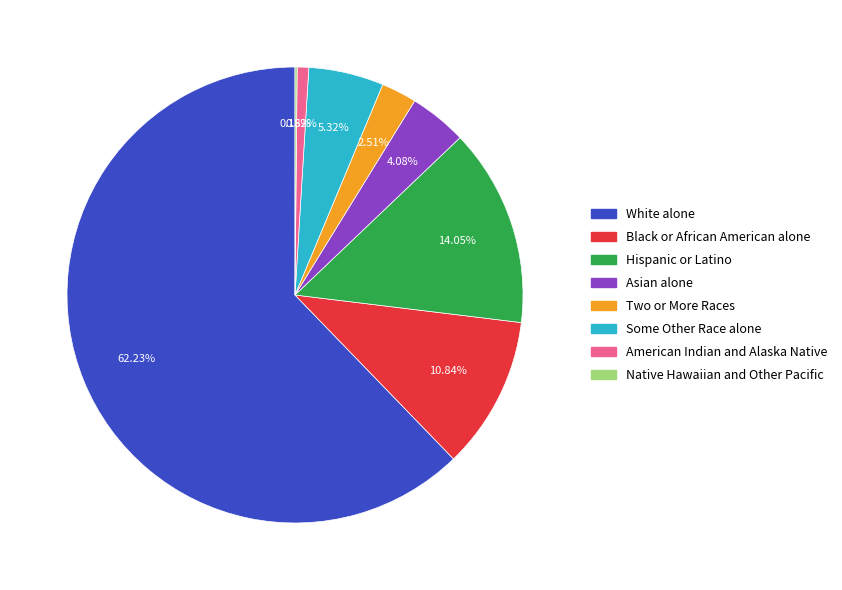

To the nearest percent, what is the difference between the White alone and Asian alone slice percentages?

58%